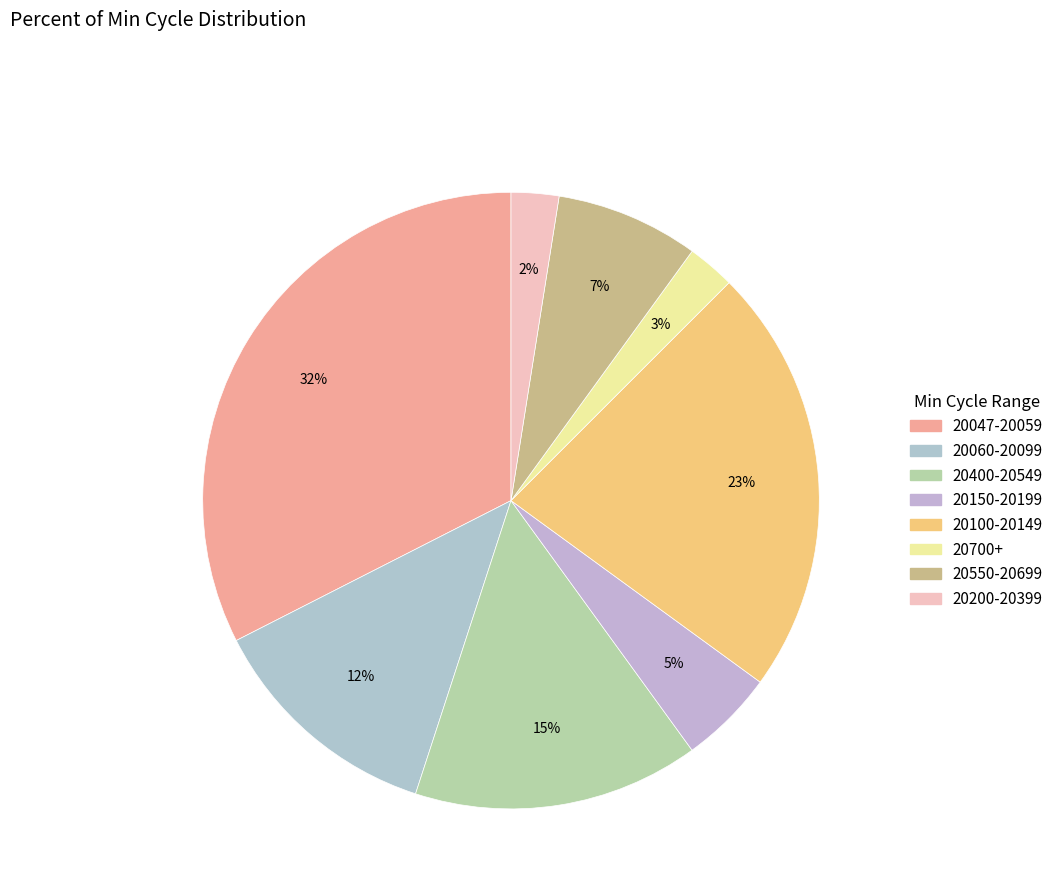

Is there a majority slice in this chart?

No